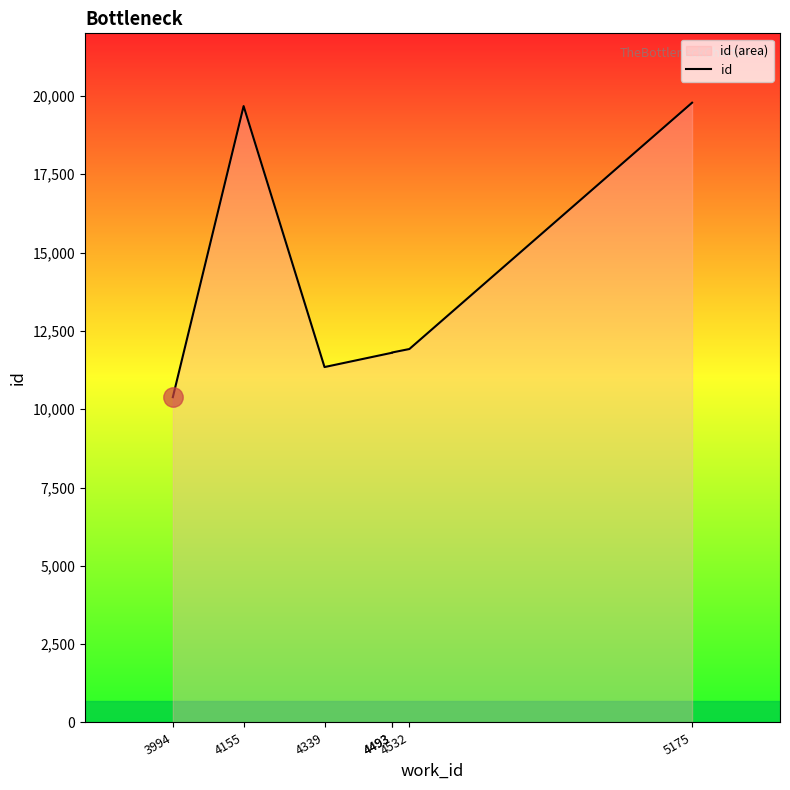

At which category does the chart reach its peak across all series?

5175